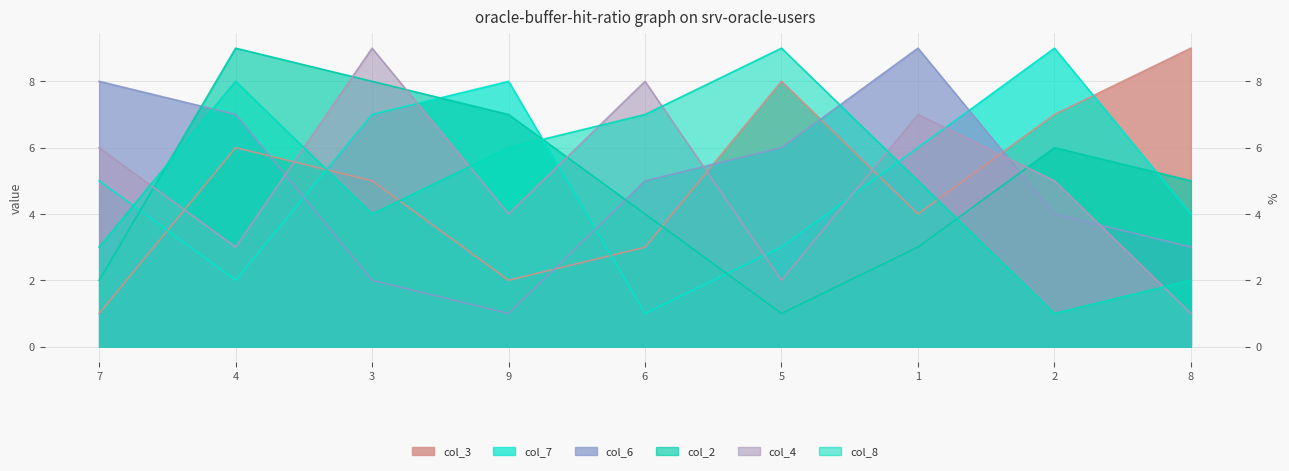

What is the spread (max minus min) of values at 1?

6